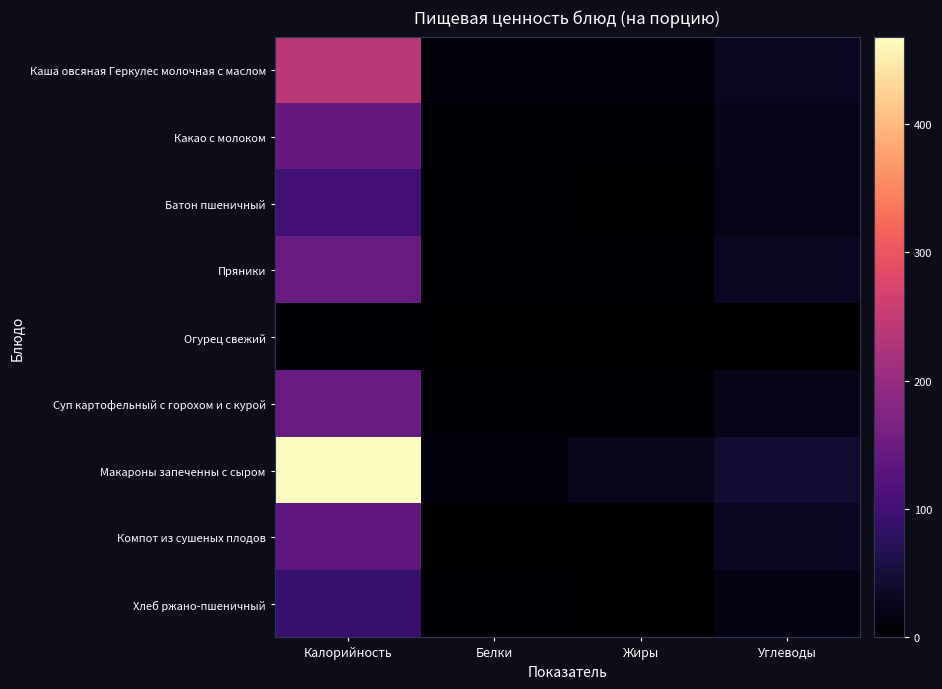

What is the total value across all series at Жиры?

50.1